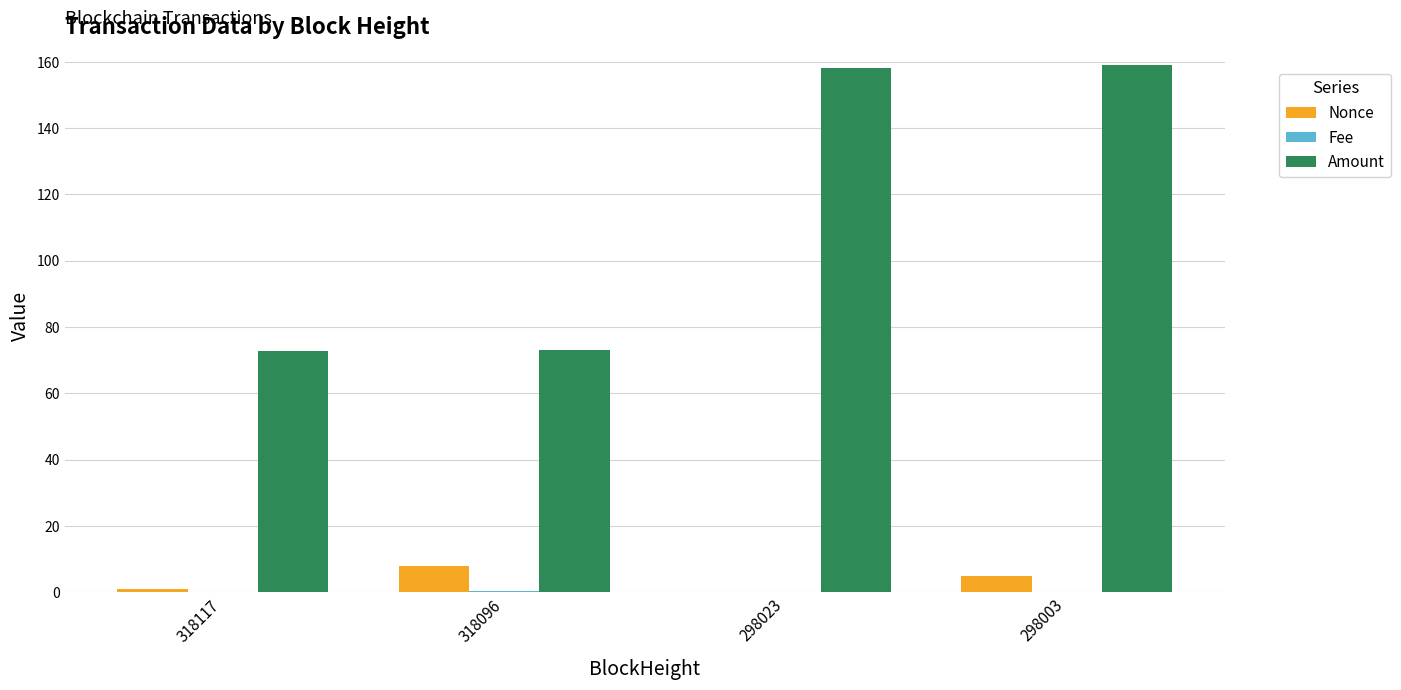

What is the maximum value shown in the chart?

159.0